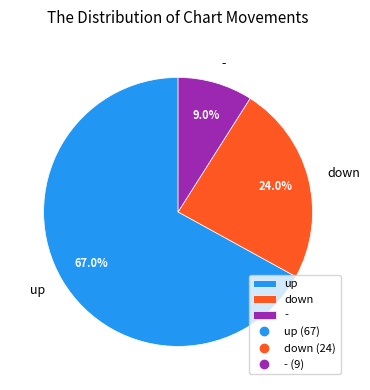

Which category has the biggest portion of the pie?

up